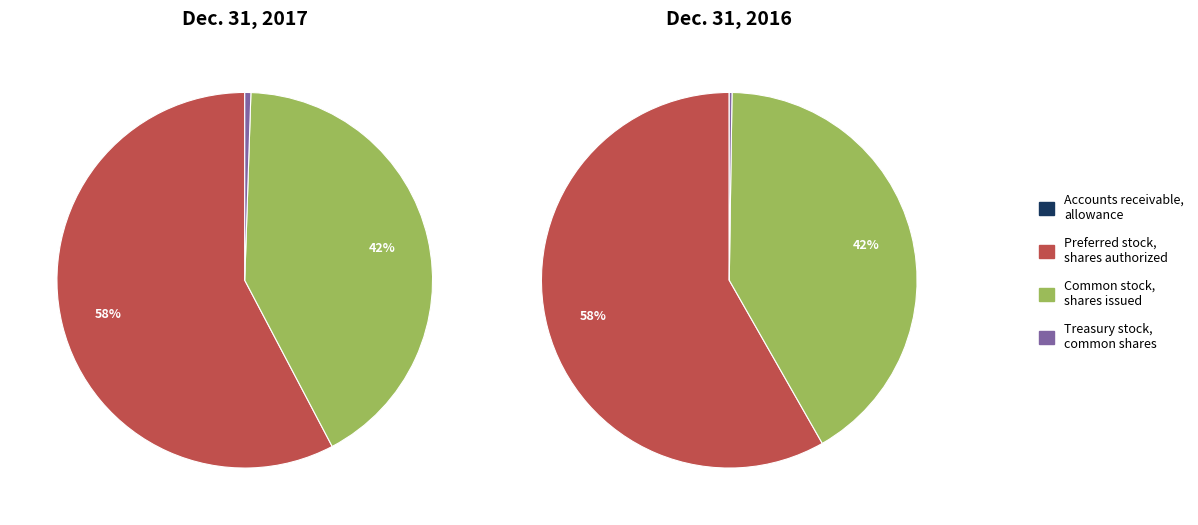

What percentage is NOT represented by Accounts receivable, allowance?

100.0%